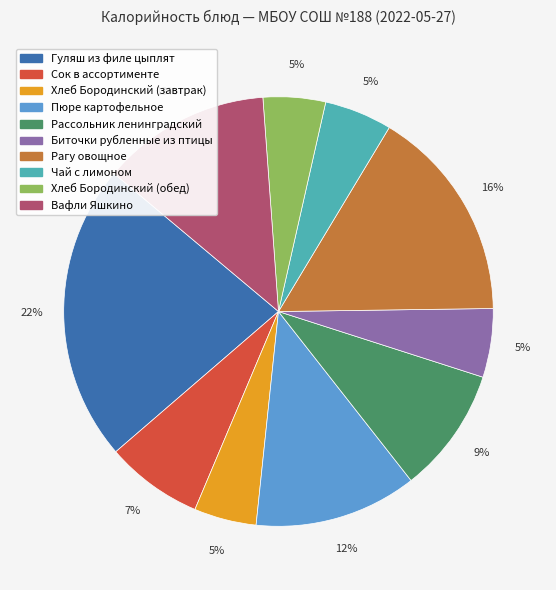

Between Биточки рубленные из птицы and Сок в ассортименте, which is larger?

Сок в ассортименте